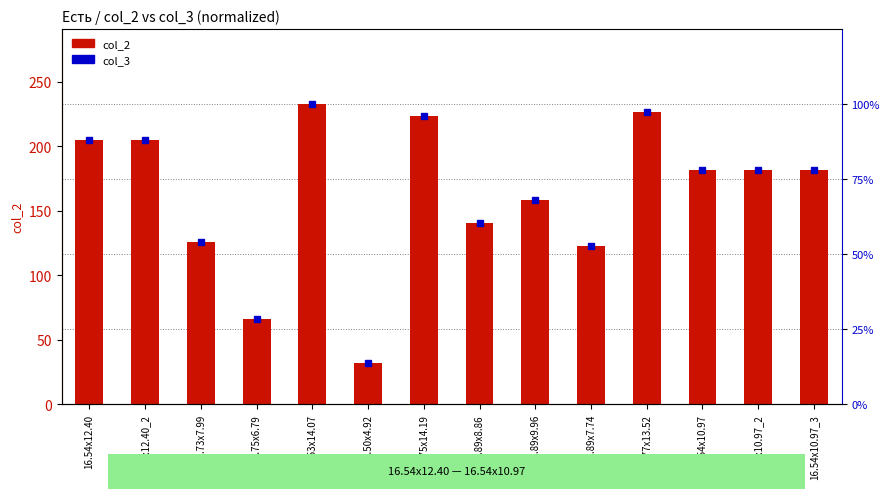

What are all the series names shown in the legend?

col_2, col_3